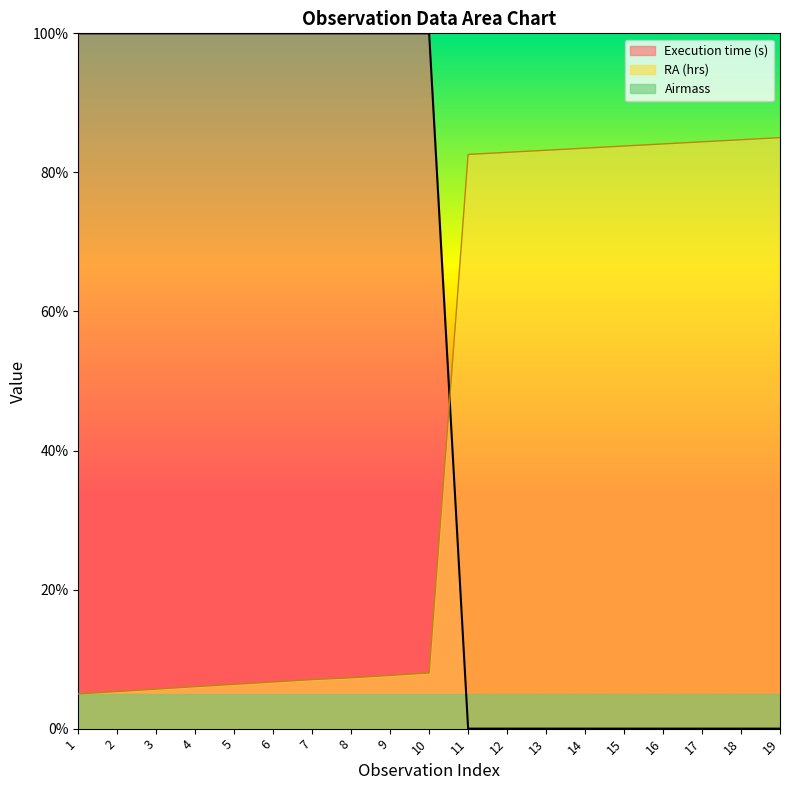

What is the difference between the second highest and minimum values in the Execution time (s) series?

100.0